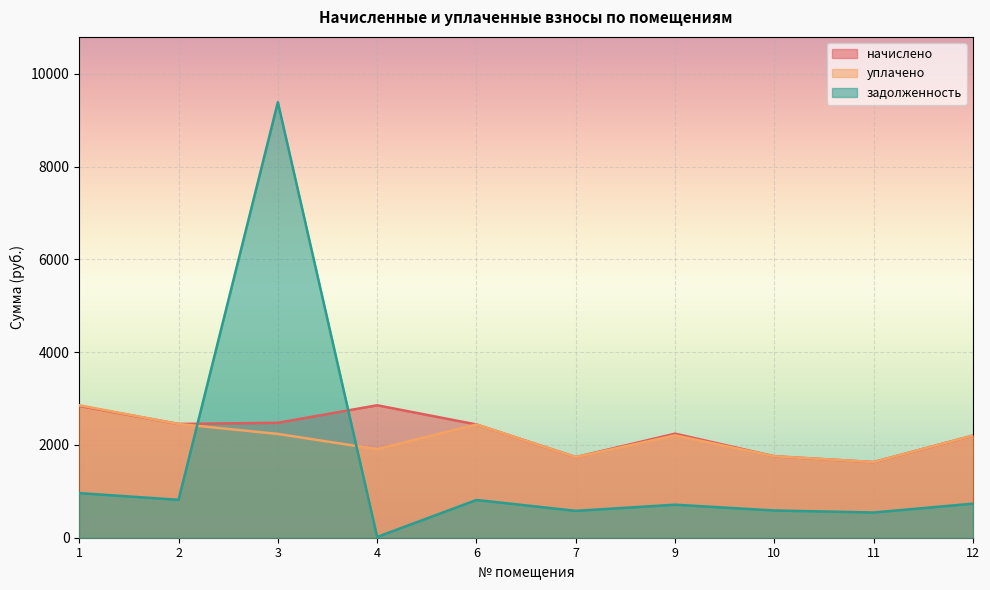

At which label does уплачено first exceed 2206?

1